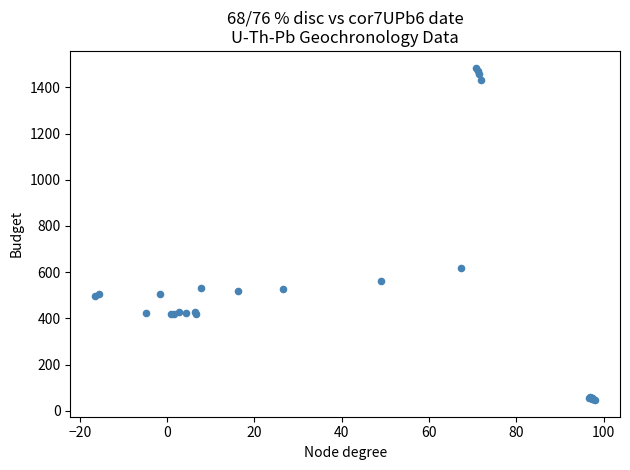

What Y value in the scatter plot is closest to 766?

619.0